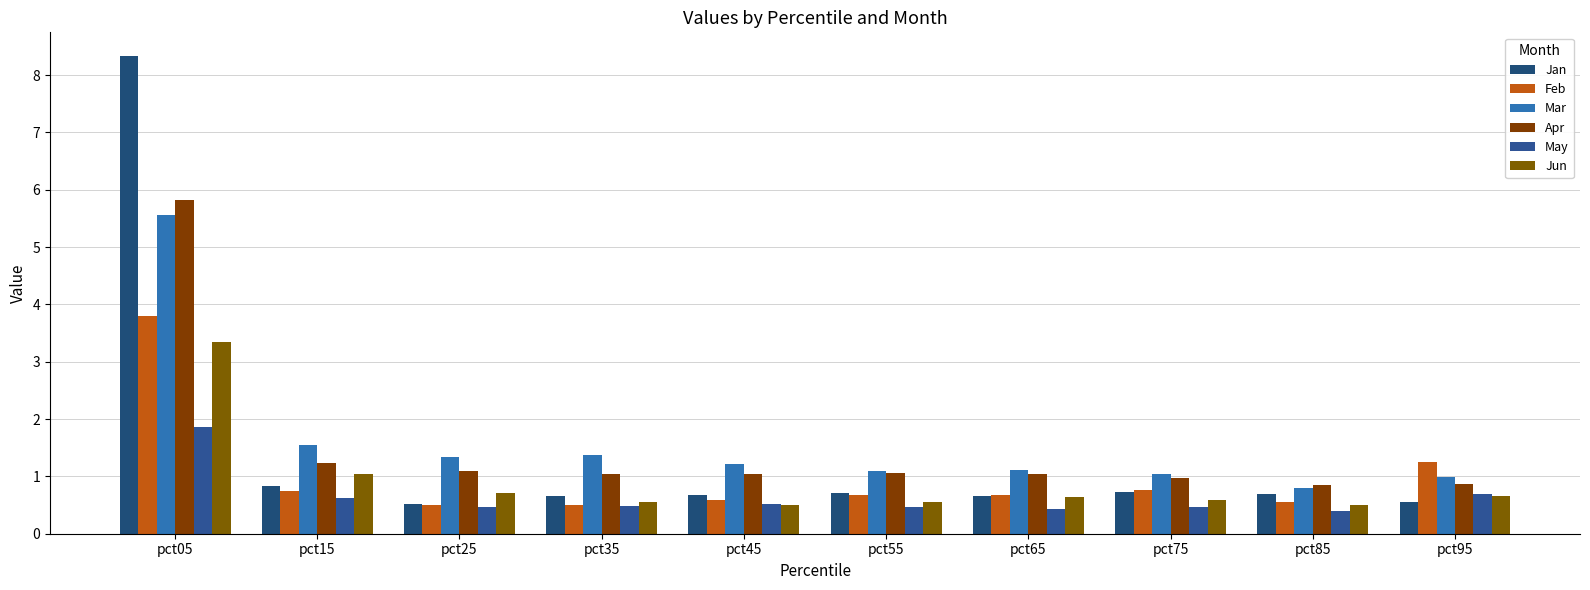

Which series has the largest total across all categories?

Mar